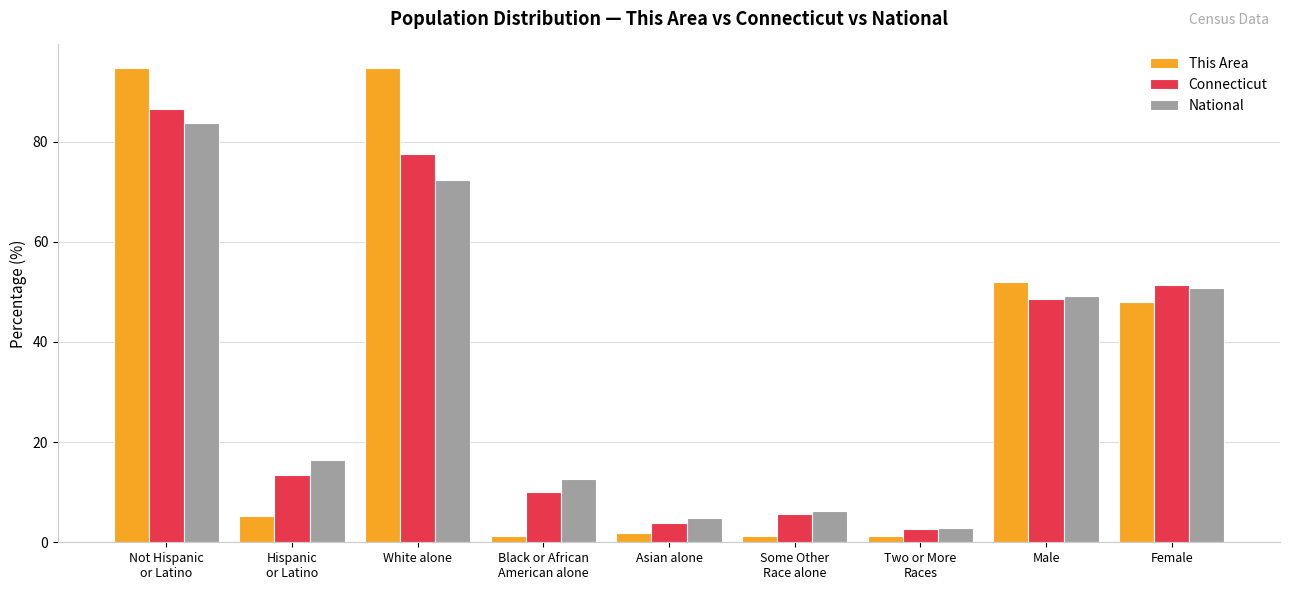

What is the value of the This Area bar at the 7th from the left?

1.2